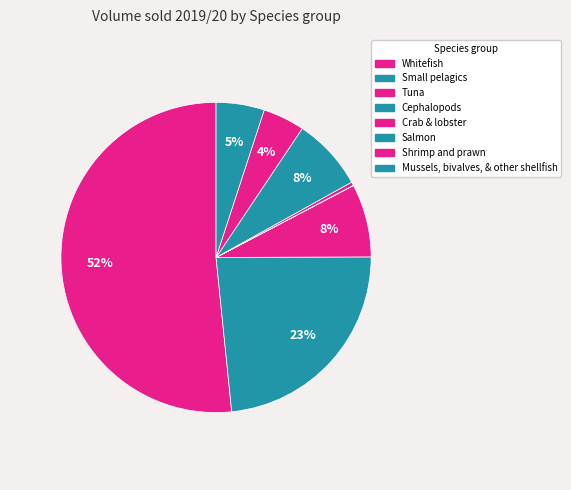

To the nearest percent, what is the average slice percentage?

12%